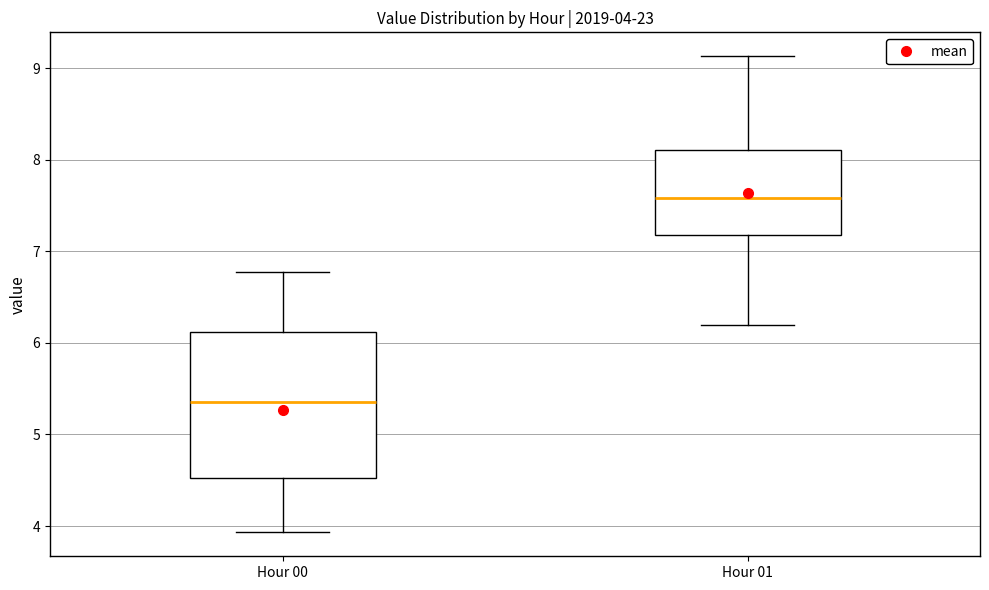

Comparing the boxes themselves (not the whiskers), which one is the tallest?

Hour 00